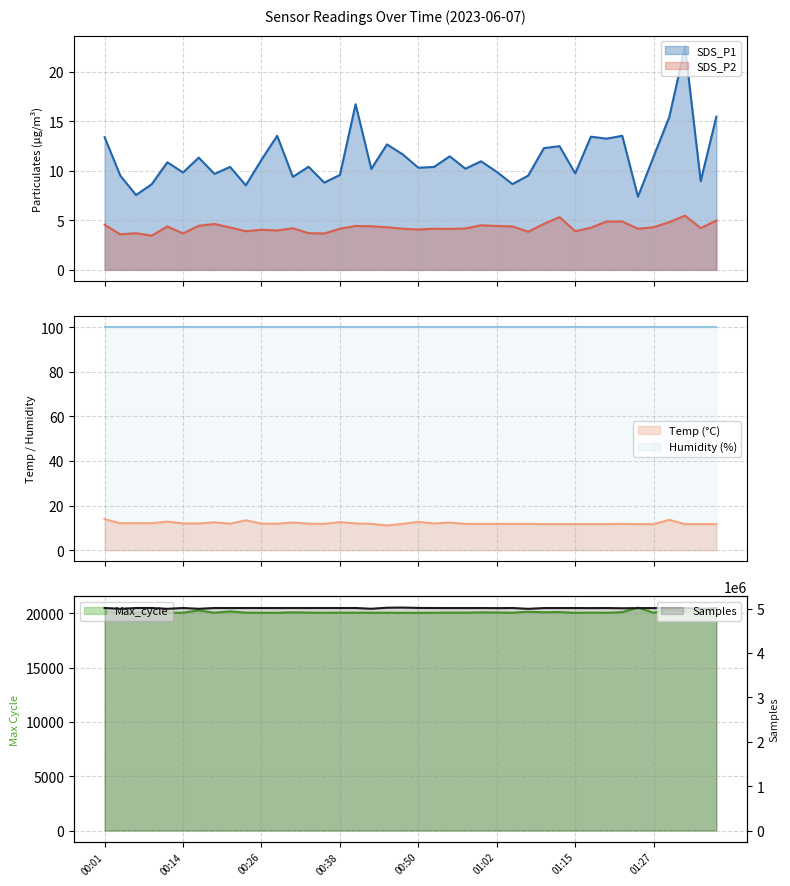

True or false: Samples and SDS_P1 intersect in this chart.

False